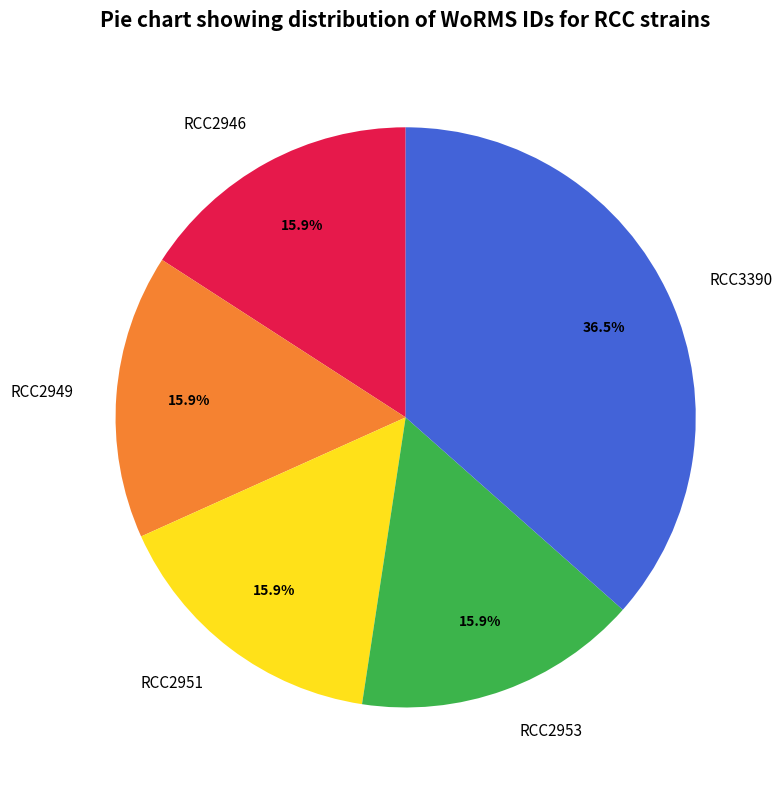

How many segments does this pie chart have?

5